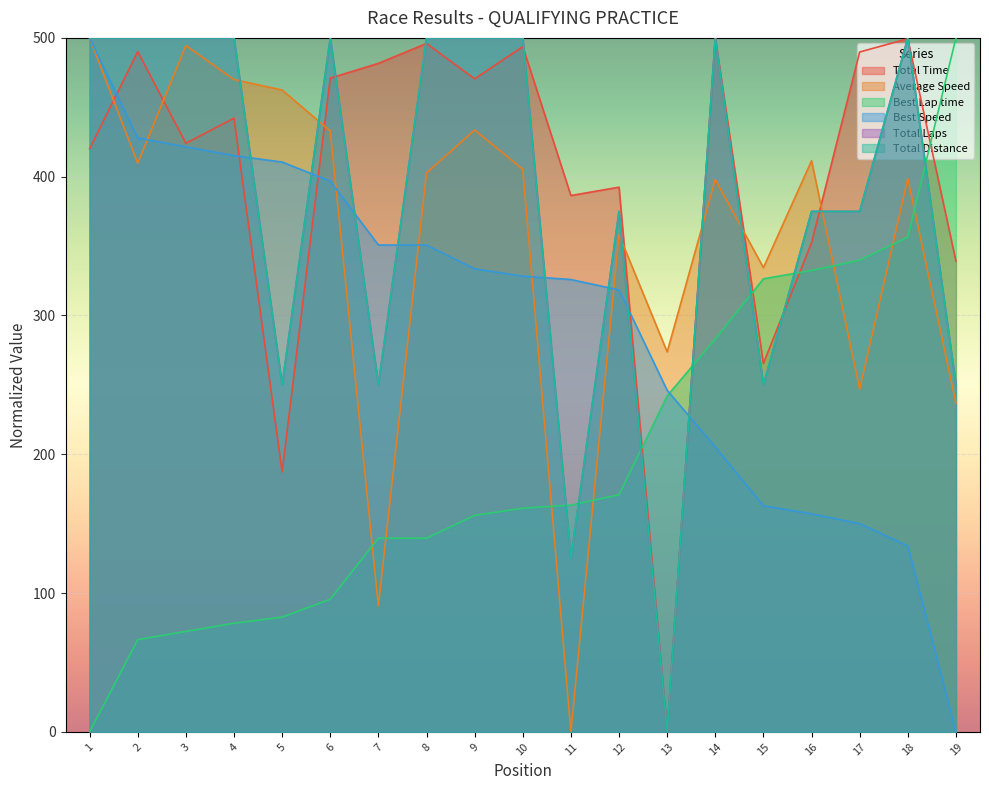

Which series has the largest total across all categories?

Total Time